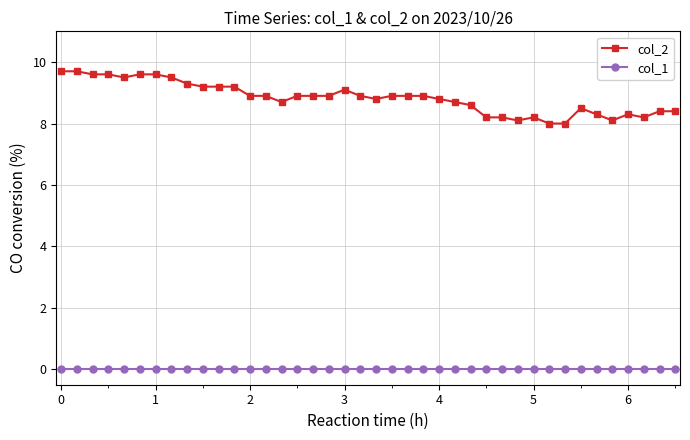

Rank the series by their maximum value, from highest to lowest.

col_2, col_1